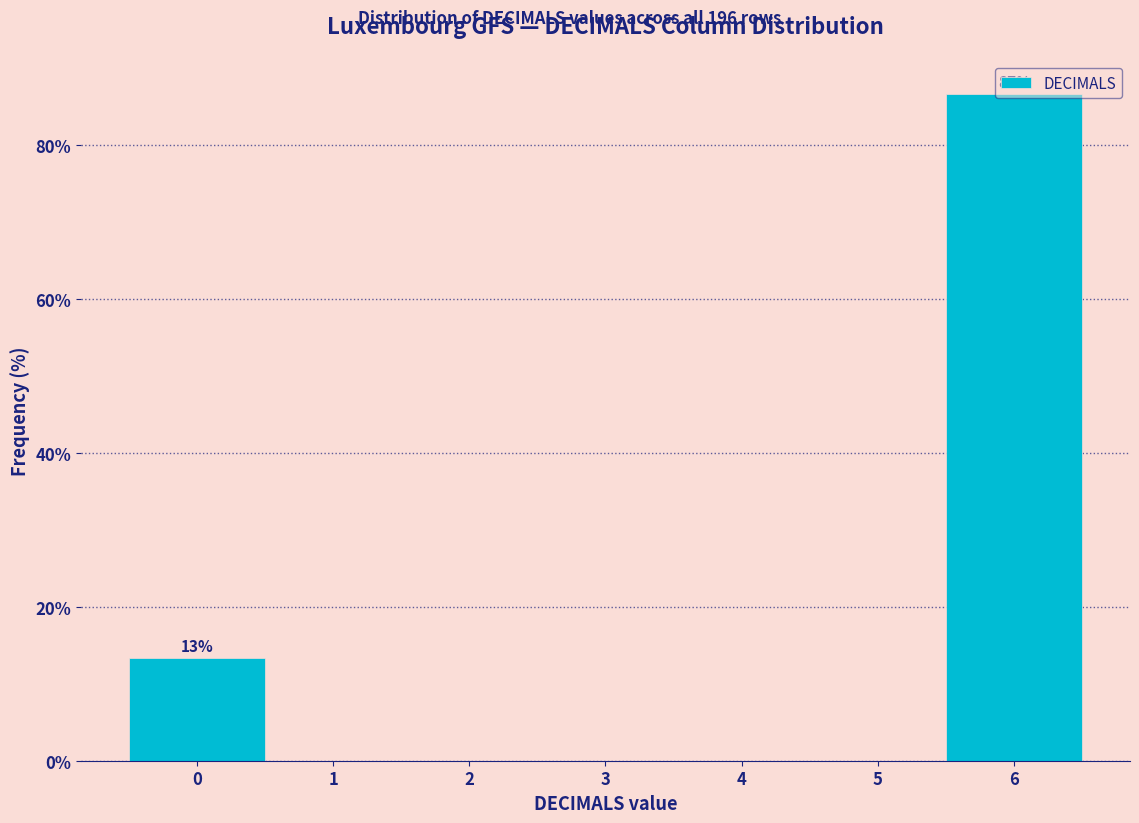

Over which range of the x-axis is the bar tallest?

5.5 to 6.5